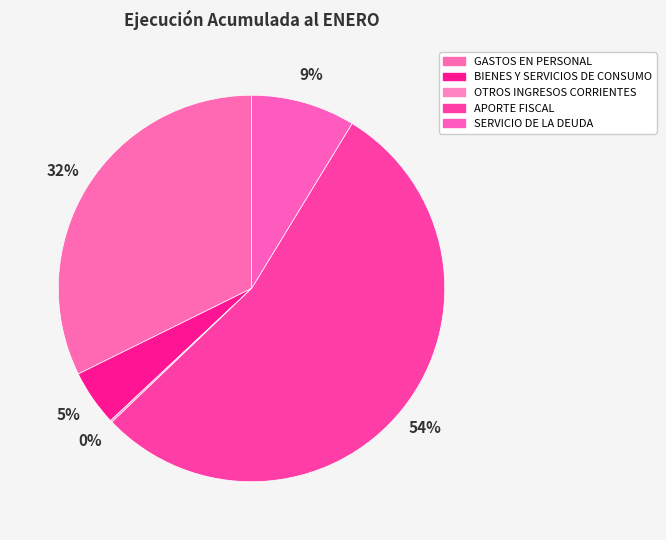

What portion of the pie excludes GASTOS EN PERSONAL?

67.7%